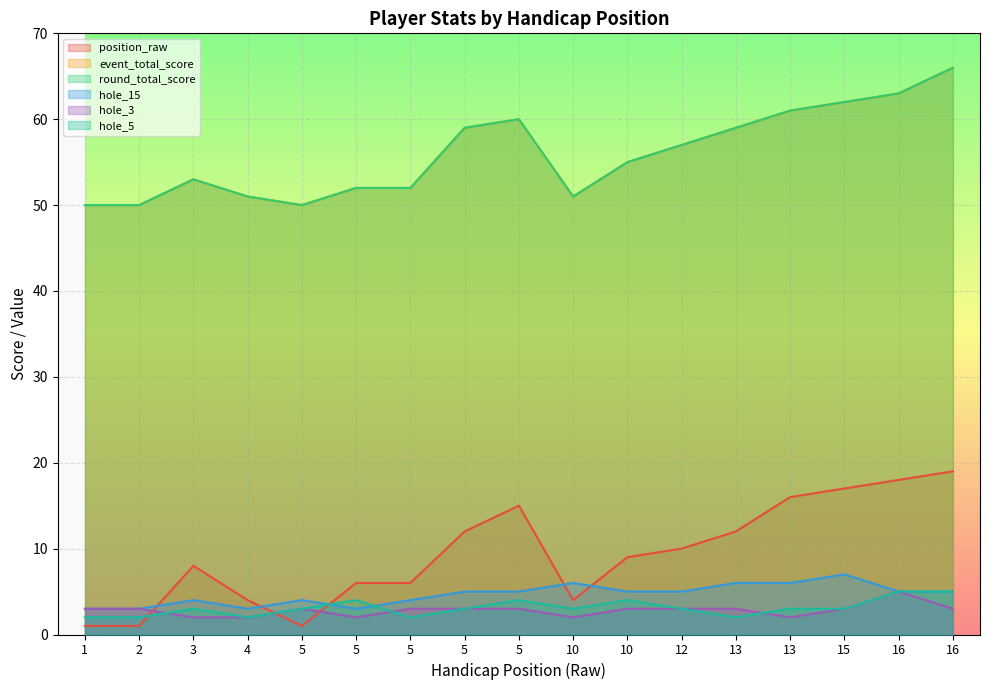

True or false: hole_5 has more than 0 interior local peaks.

True